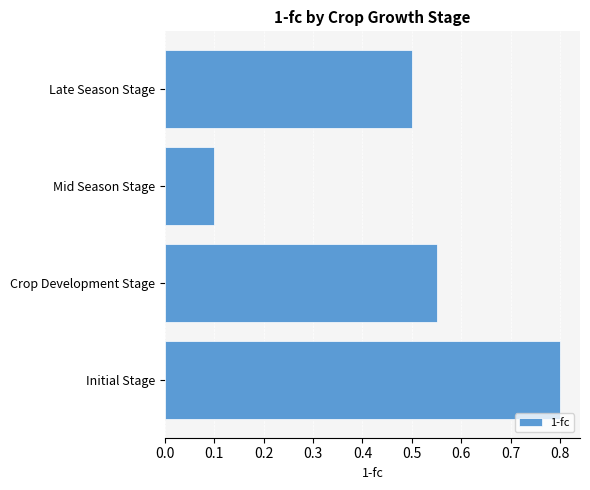

List the labels in order of value, smallest first.

Mid Season Stage, Late Season Stage, Crop Development Stage, Initial Stage